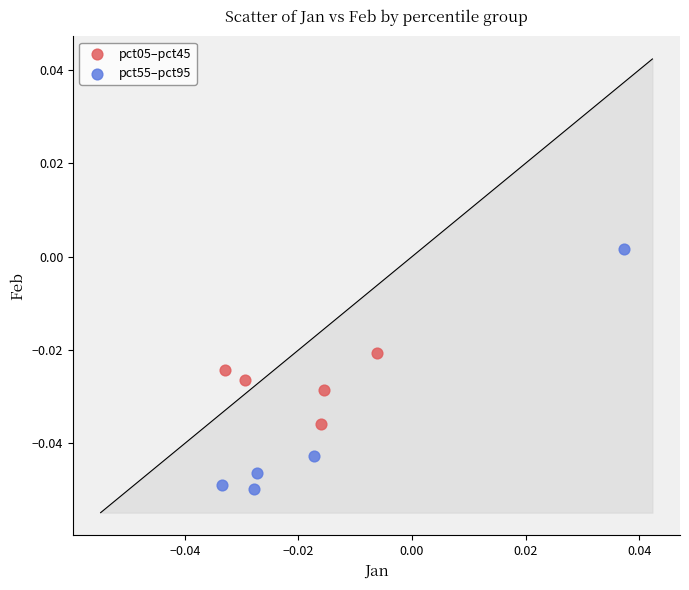

What are all the series names shown in the legend?

pct05–pct45, pct55–pct95